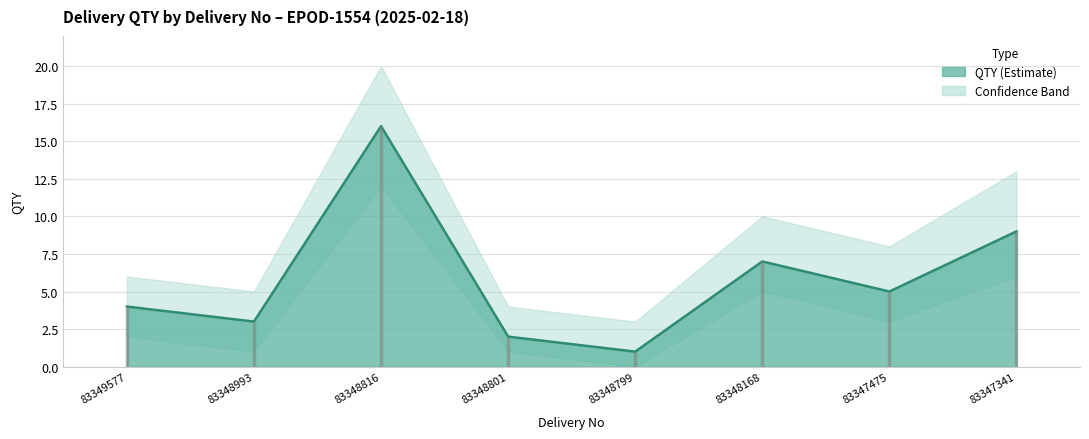

Read the value at 83348993, to the nearest 5.

5